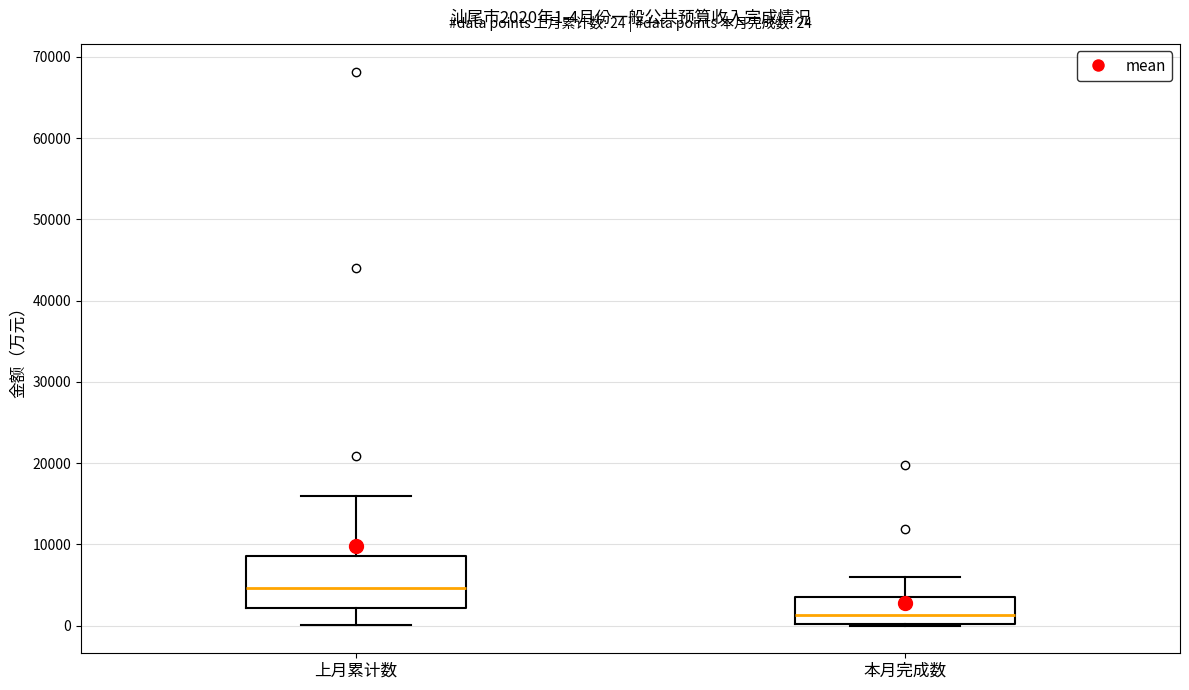

Which box has the highest median line?

上月累计数